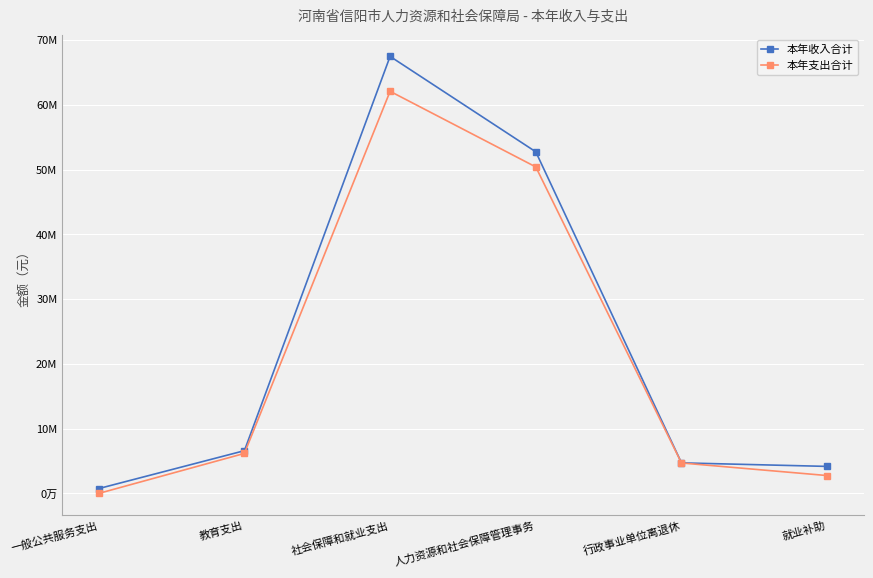

Reading left to right, what are all the values shown in this chart?

本年收入合计: 746900.0	6600000.0	67479239.0	52746685.4	4717815.2	4172372.0
本年支出合计: 0.0	6177843.5	62089129.6	50411278.7	4702393.2	2758633.0